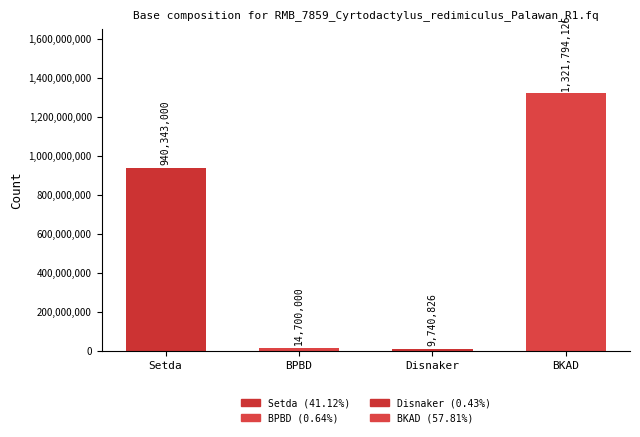

Rank the categories by value from highest to lowest.

BKAD, Setda, BPBD, Disnaker